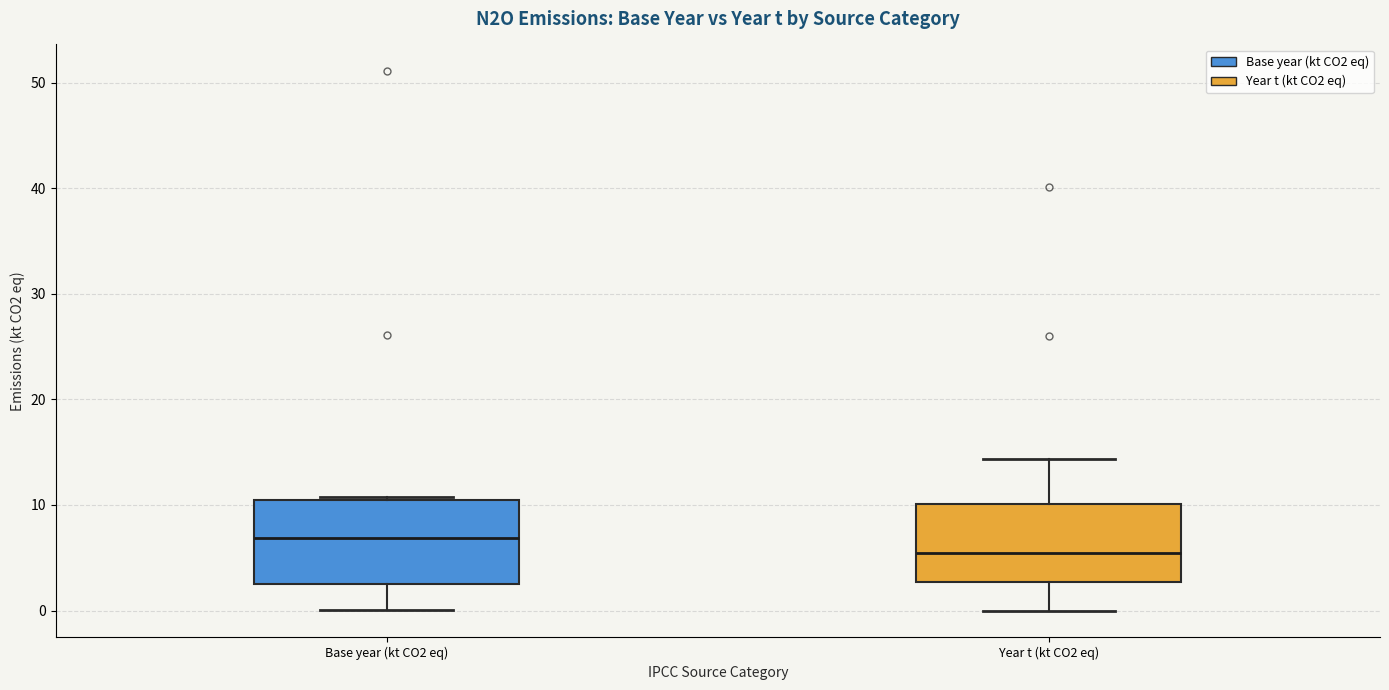

Which box's median line is the highest?

Base year (kt CO2 eq)